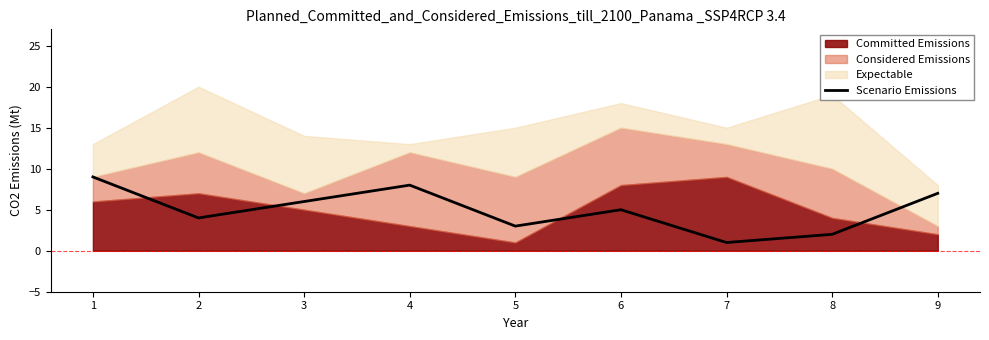

What is the minimum value shown in the chart?

1